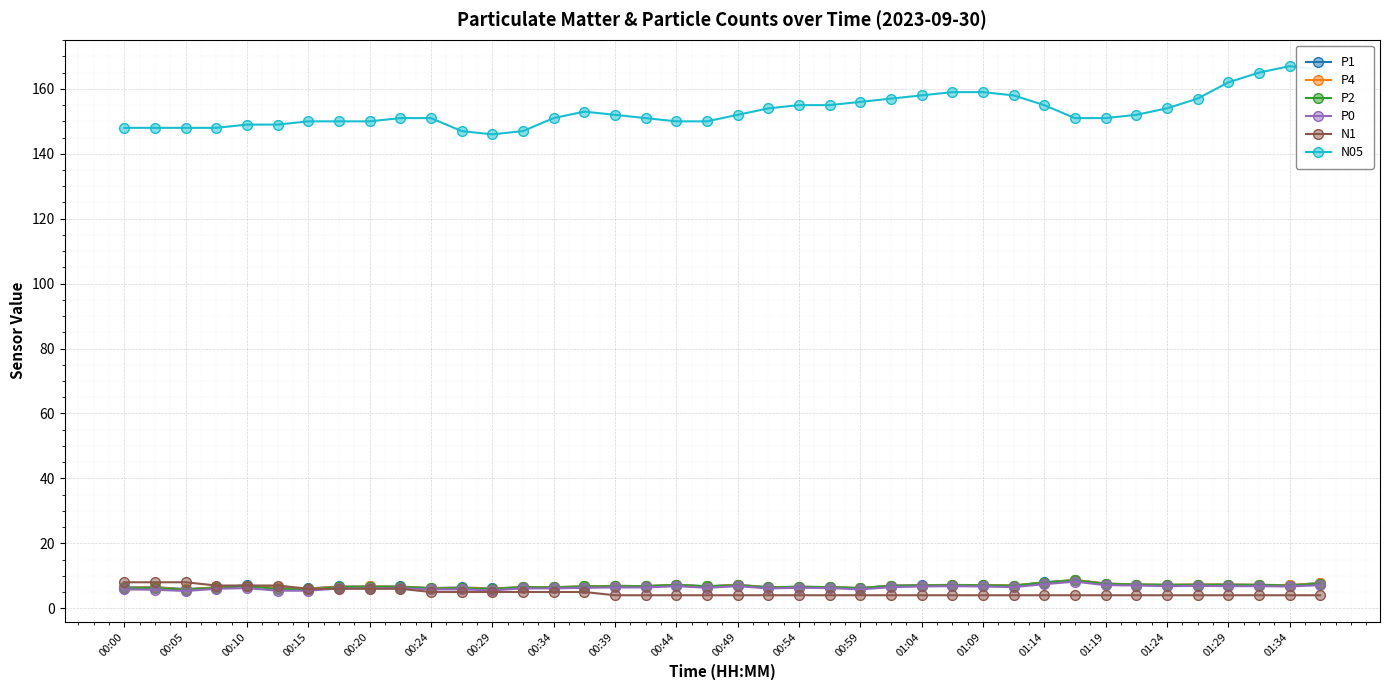

What is the value of the P0 point at the 12th from the left?

5.8